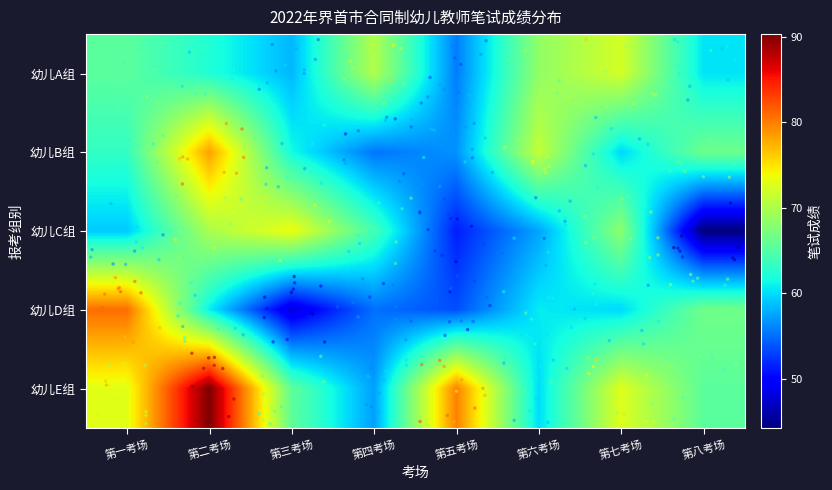

Rank the series at 第三考场 from highest to lowest value.

幼儿C组, 幼儿E组, 幼儿B组, 幼儿A组, 幼儿D组